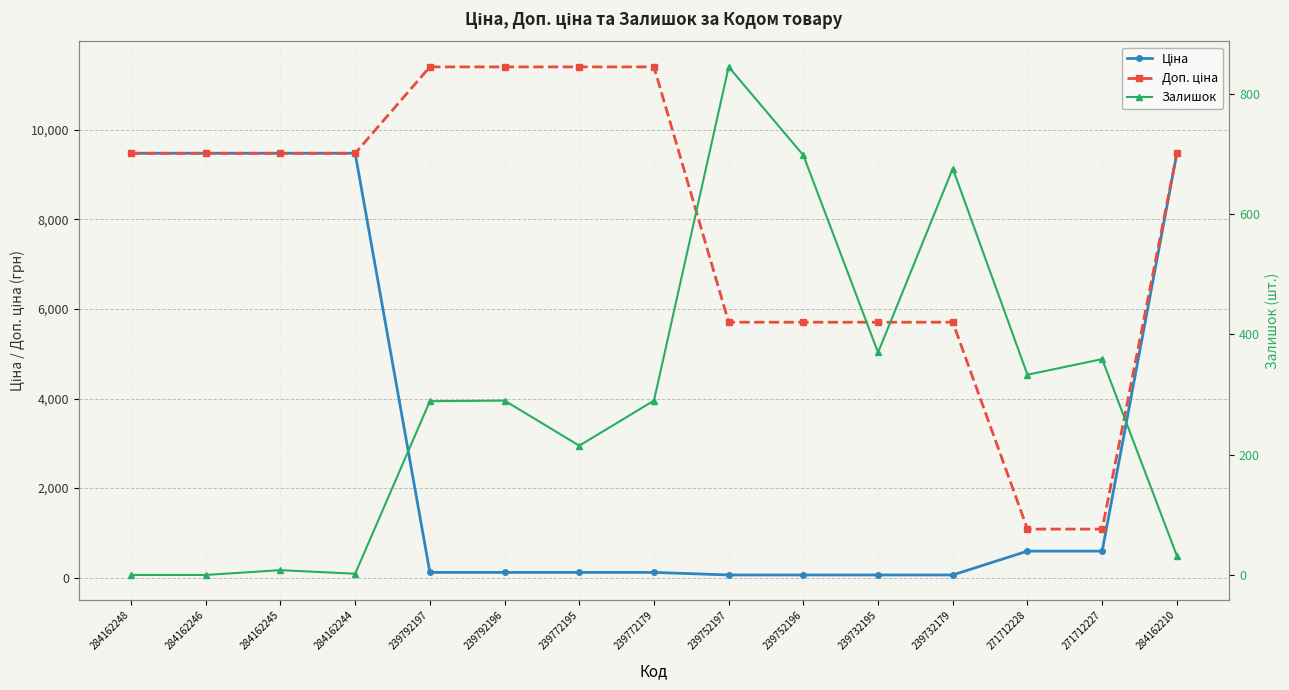

What is the label of the 10th point from the right?

239792196